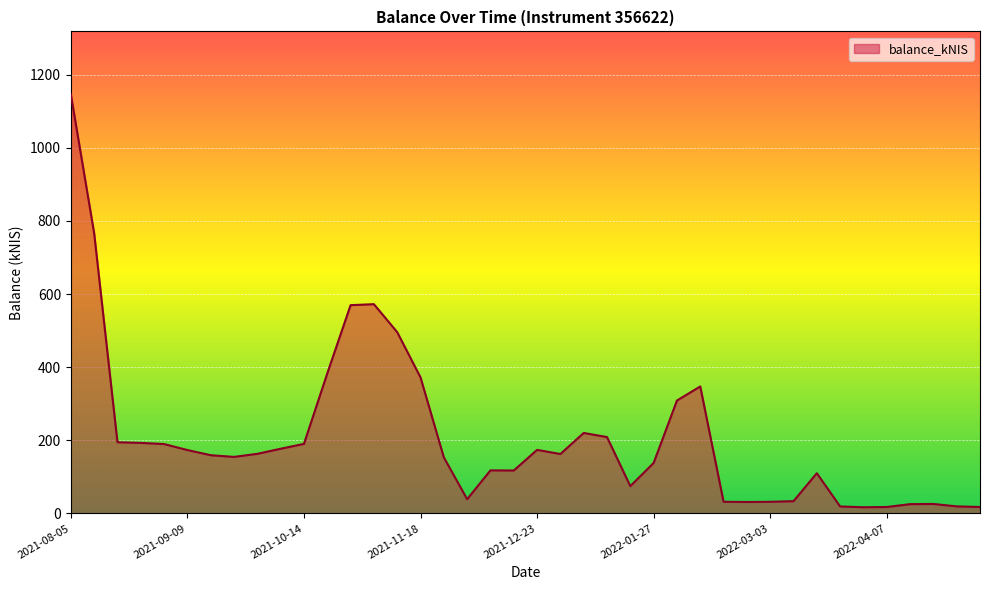

What is the greatest value displayed?

1146.3